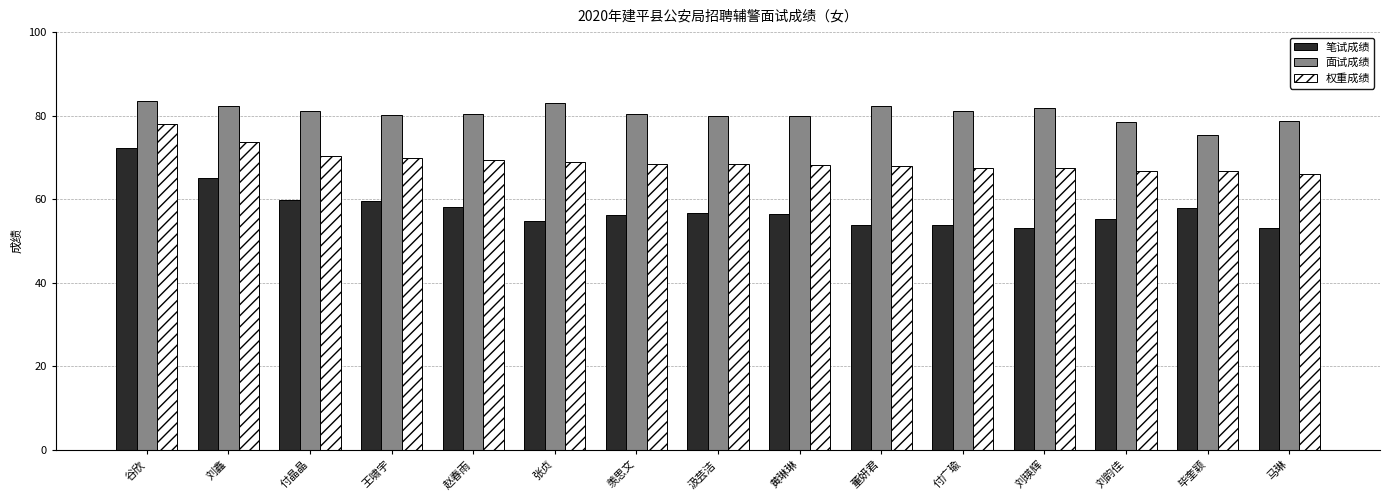

Is the value of 笔试成绩 at 刘韵佳 greater than the value of 权重成绩 at 王啸宇?

No